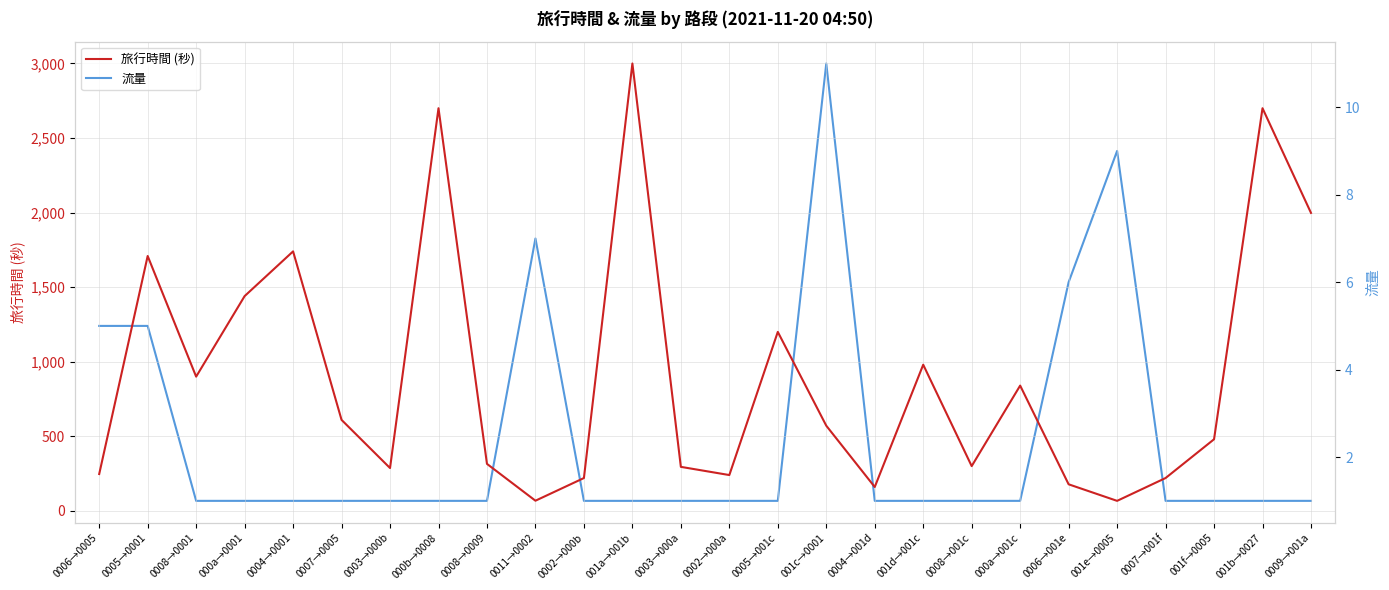

What value does the 旅行時間 (秒) series have at 0005→001c, to the nearest 50?

1200